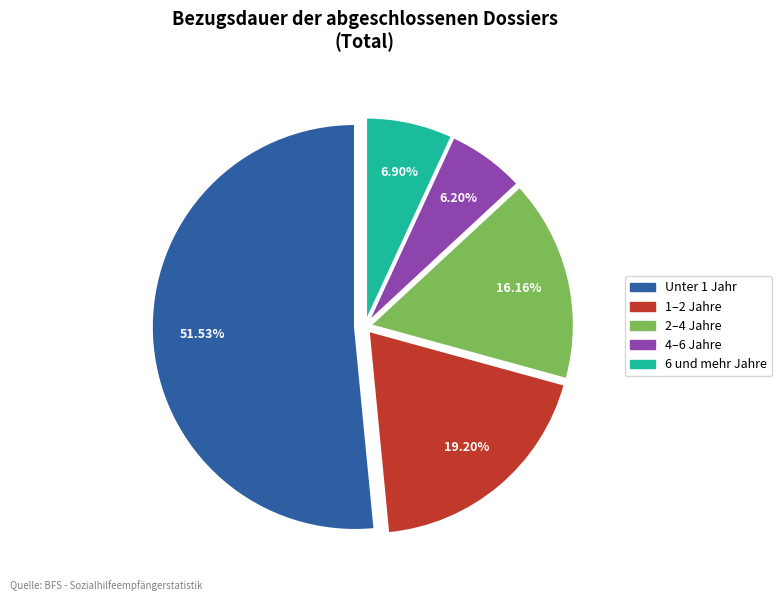

What is the ratio of the value at 6 und mehr Jahre to the value at 4–6 Jahre?

1.1